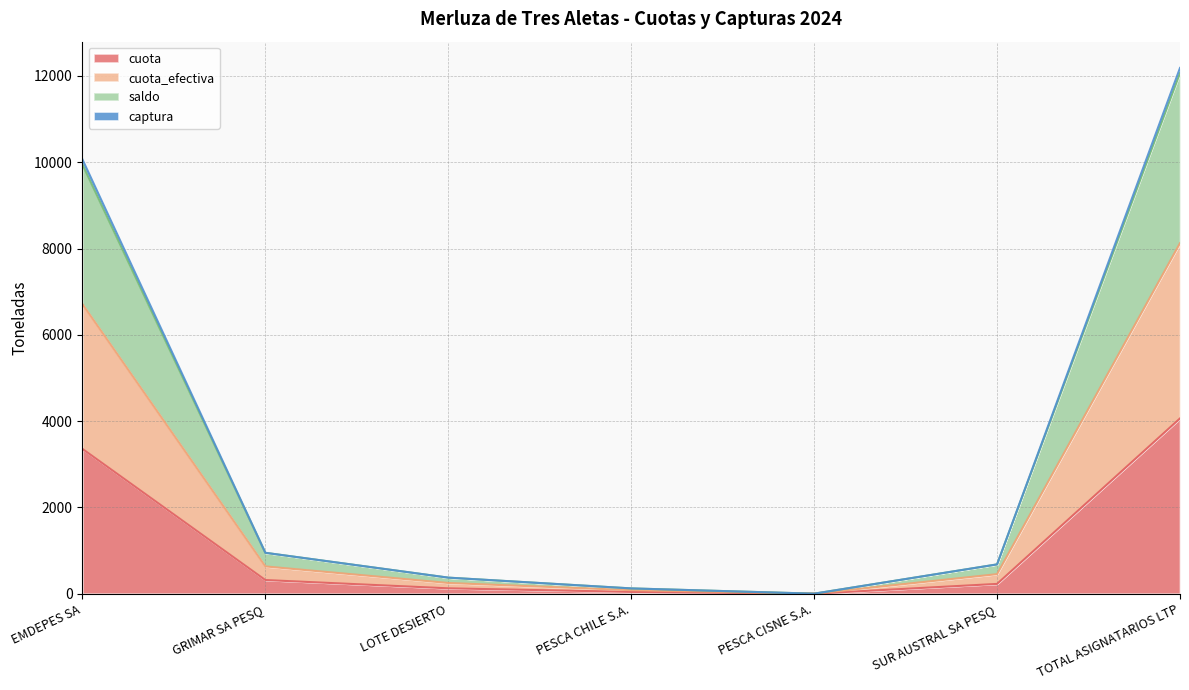

Reading left to right, list all the values displayed in this chart.

cuota: EMDEPES SA=3355.3	GRIMAR SA PESQ=315.8	LOTE DESIERTO=123.9	PESCA CHILE S.A.=40.7	PESCA CISNE S.A.=0.0	SUR AUSTRAL SA PESQ=226.2	TOTAL ASIGNATARIOS LTP=4062.0
cuota_efectiva: EMDEPES SA=6710.6	GRIMAR SA PESQ=631.6	LOTE DESIERTO=247.8	PESCA CHILE S.A.=81.5	PESCA CISNE S.A.=0.1	SUR AUSTRAL SA PESQ=452.4	TOTAL ASIGNATARIOS LTP=8124.0
saldo: EMDEPES SA=9948.7	GRIMAR SA PESQ=947.4	LOTE DESIERTO=371.7	PESCA CHILE S.A.=122.0	PESCA CISNE S.A.=0.1	SUR AUSTRAL SA PESQ=678.6	TOTAL ASIGNATARIOS LTP=12068.6
captura: EMDEPES SA=10066.0	GRIMAR SA PESQ=947.4	LOTE DESIERTO=371.7	PESCA CHILE S.A.=122.2	PESCA CISNE S.A.=0.1	SUR AUSTRAL SA PESQ=678.6	TOTAL ASIGNATARIOS LTP=12186.0